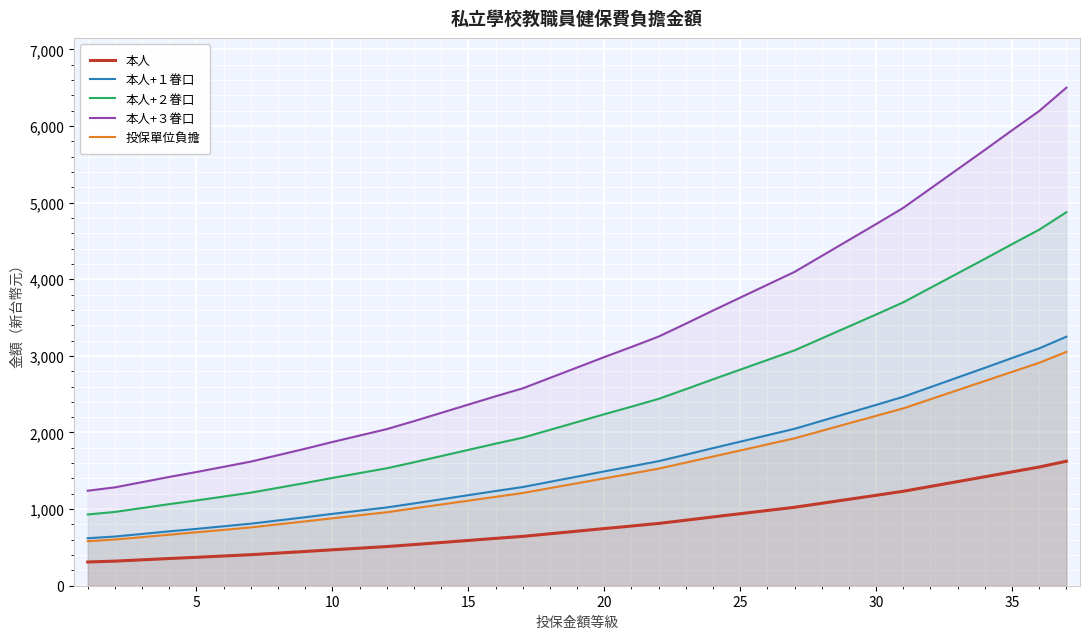

What is the smallest value displayed?

310